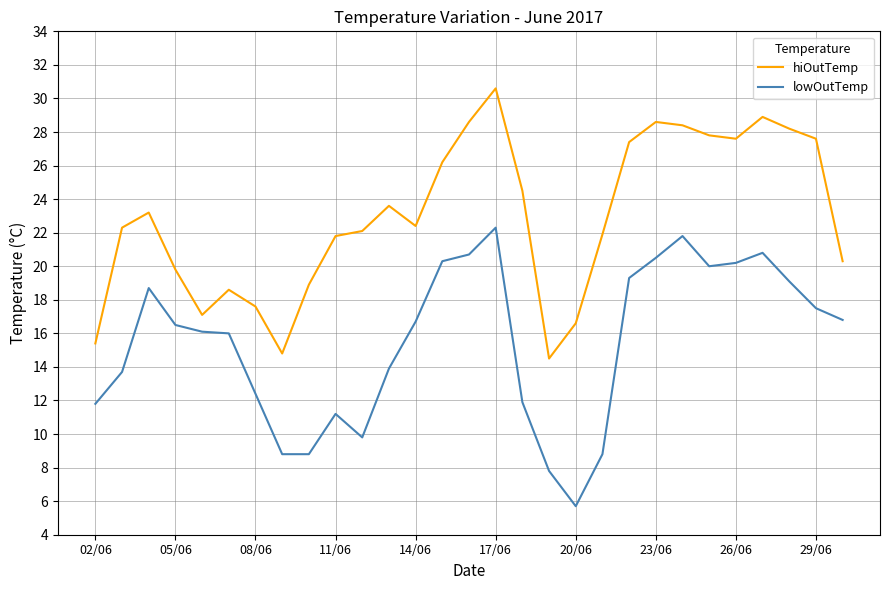

True or false: hiOutTemp and lowOutTemp cross at least once.

False